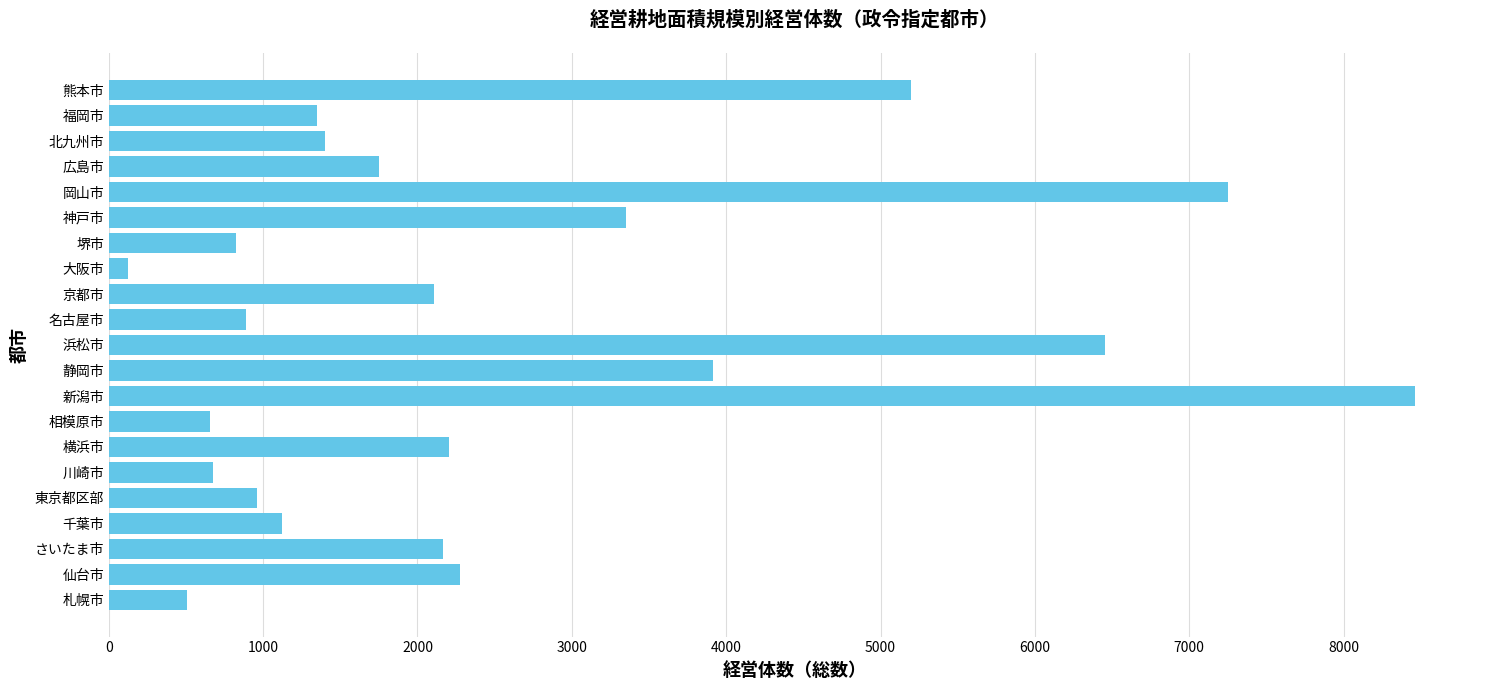

What is the change in value from 横浜市 to 北九州市?

-806